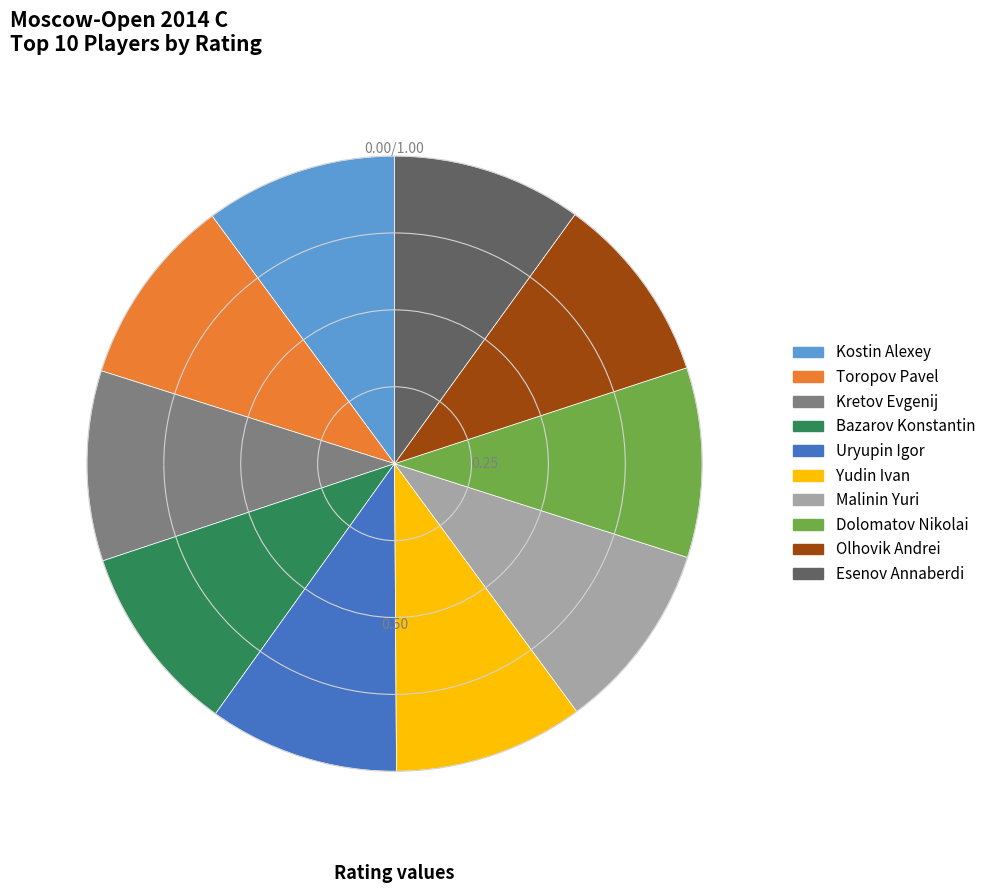

Approximately how many times larger is the value at Toropov Pavel compared to Olhovik Andrei?

1.0